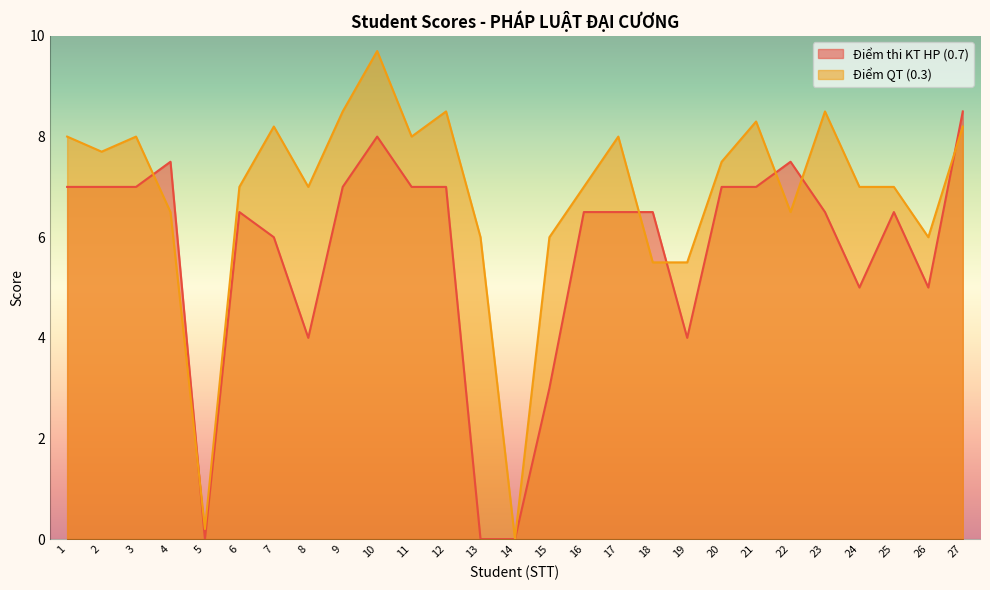

What is the maximum value for Điểm QT (0.3)?

9.7